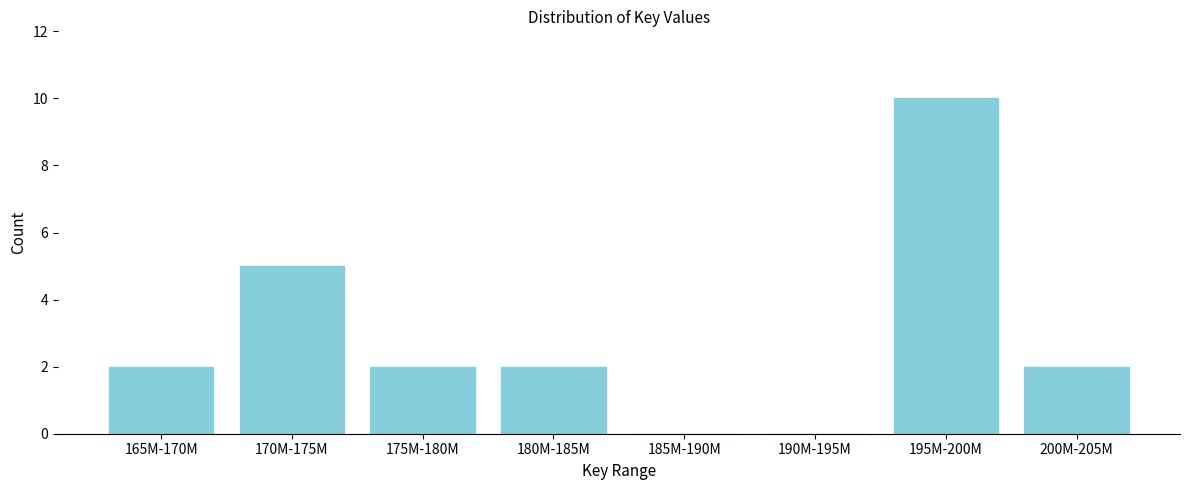

Reading left to right, transcribe all the data shown in this chart.

165M-170M=2	170M-175M=5	175M-180M=2	180M-185M=2	185M-190M=0	190M-195M=0	195M-200M=10	200M-205M=2